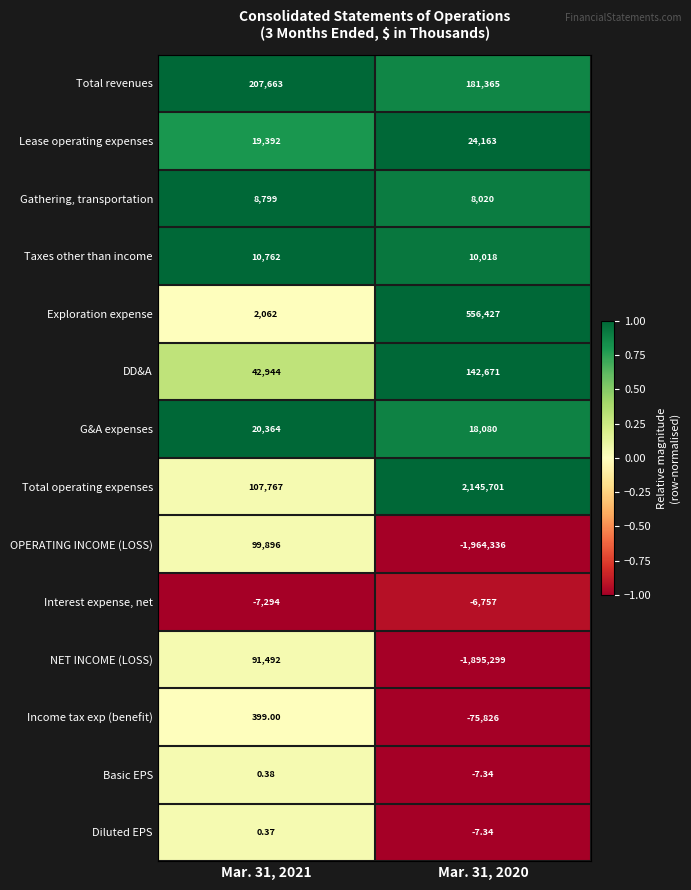

Which series changed the most between Mar. 31, 2021 and Mar. 31, 2020?

OPERATING INCOME (LOSS)